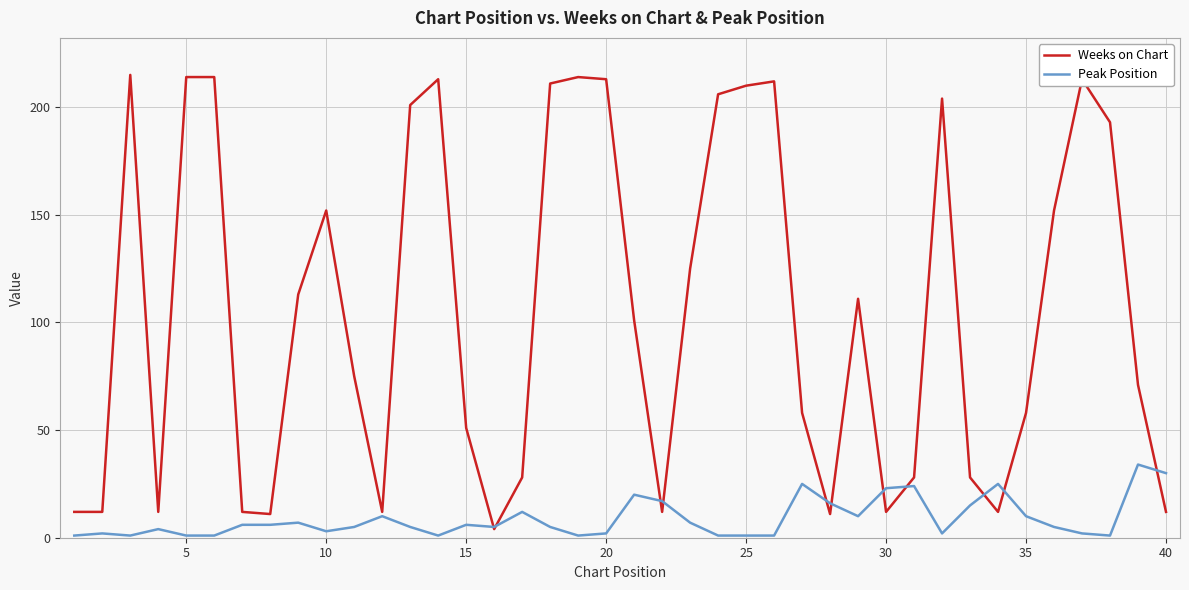

Count the number of categories in the chart.

40